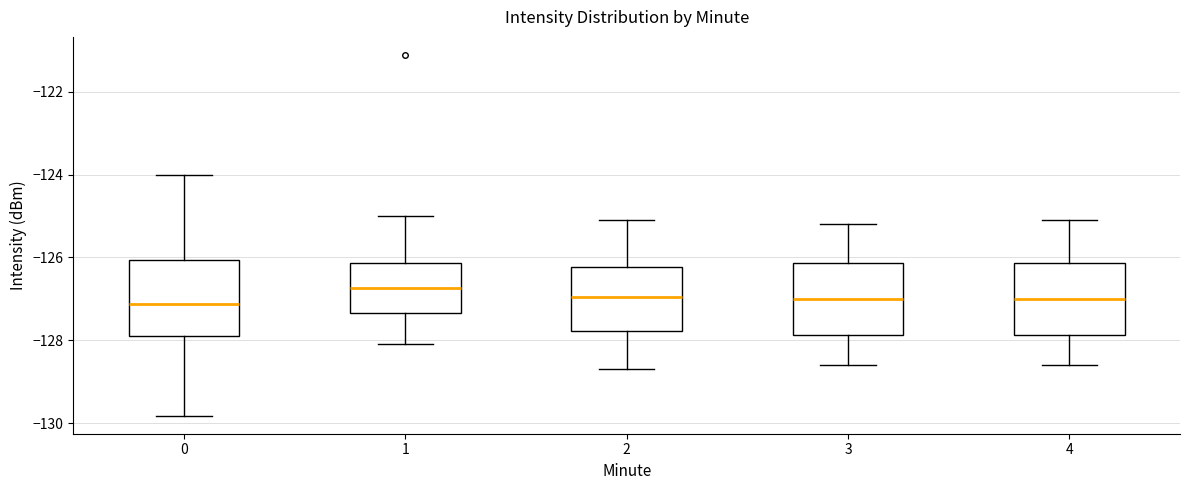

Reading left to right, read every box against the y-axis: the position of its median line, the range the box covers, and the ends of its whiskers. The values are not printed on the chart, so give them approximately, as read against the axis.

0: median -127.2, box -127.8 to -126.0, whiskers -129.8 to -124.0
1: median -126.8, box -127.4 to -126.2, whiskers -128.0 to -125.0
2: median -127.0, box -127.8 to -126.2, whiskers -128.6 to -125.0
3: median -127.0, box -127.8 to -126.2, whiskers -128.6 to -125.2
4: median -127.0, box -127.8 to -126.2, whiskers -128.6 to -125.0